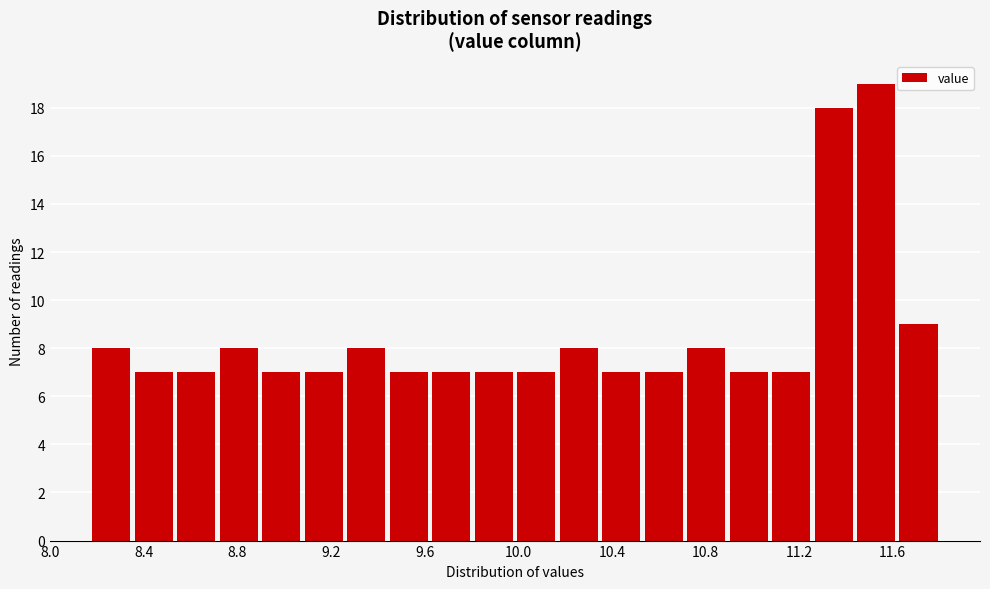

Around what value on the x-axis is the tallest bar? Give the approximate position of its centre, as read against the axis.

11.55